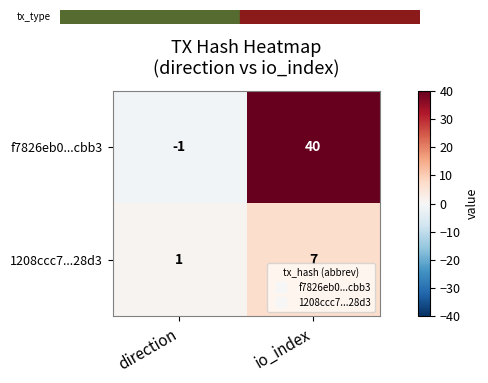

What is the sum of all 1208ccc7...28d3 values?

8